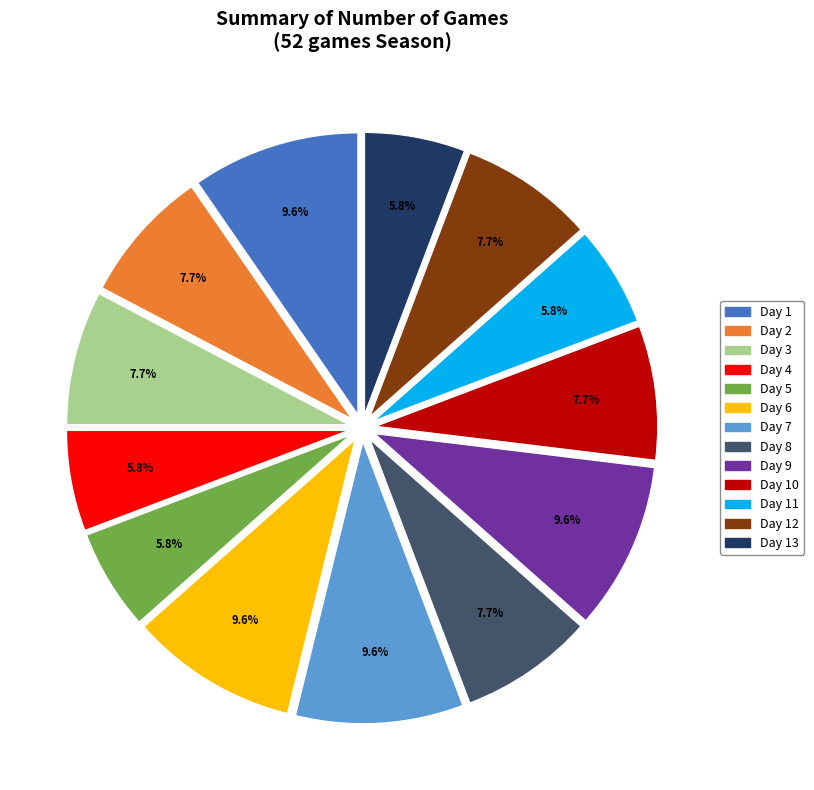

Count the number of slices in the pie.

13